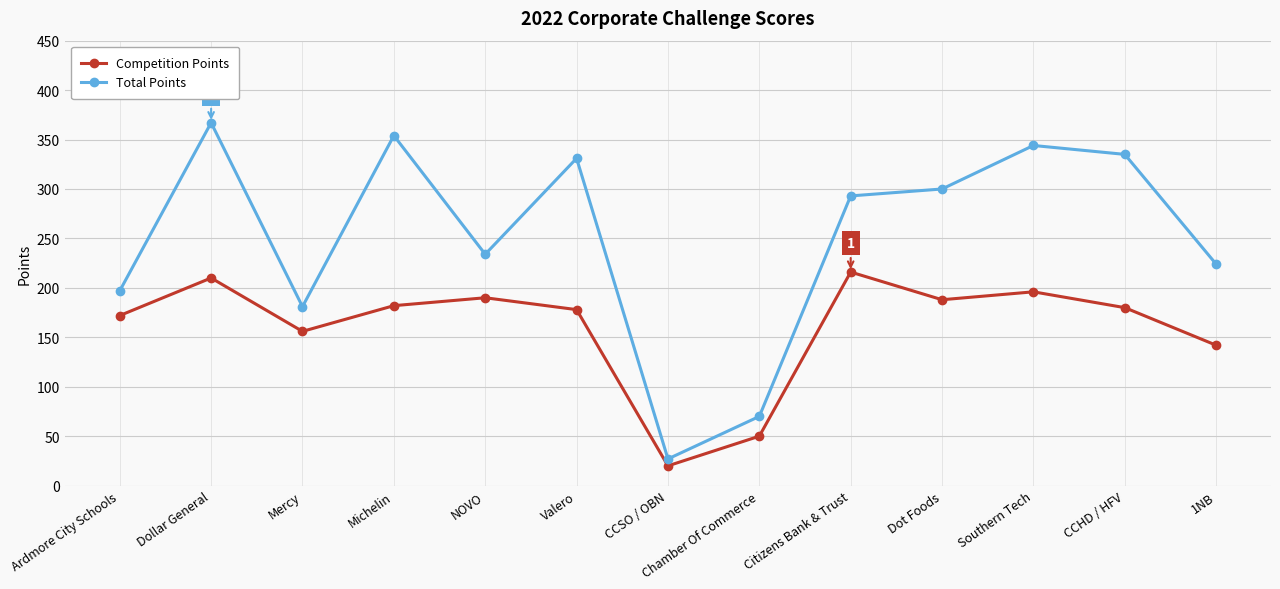

What are all the series names shown in the legend?

Competition Points, Total Points